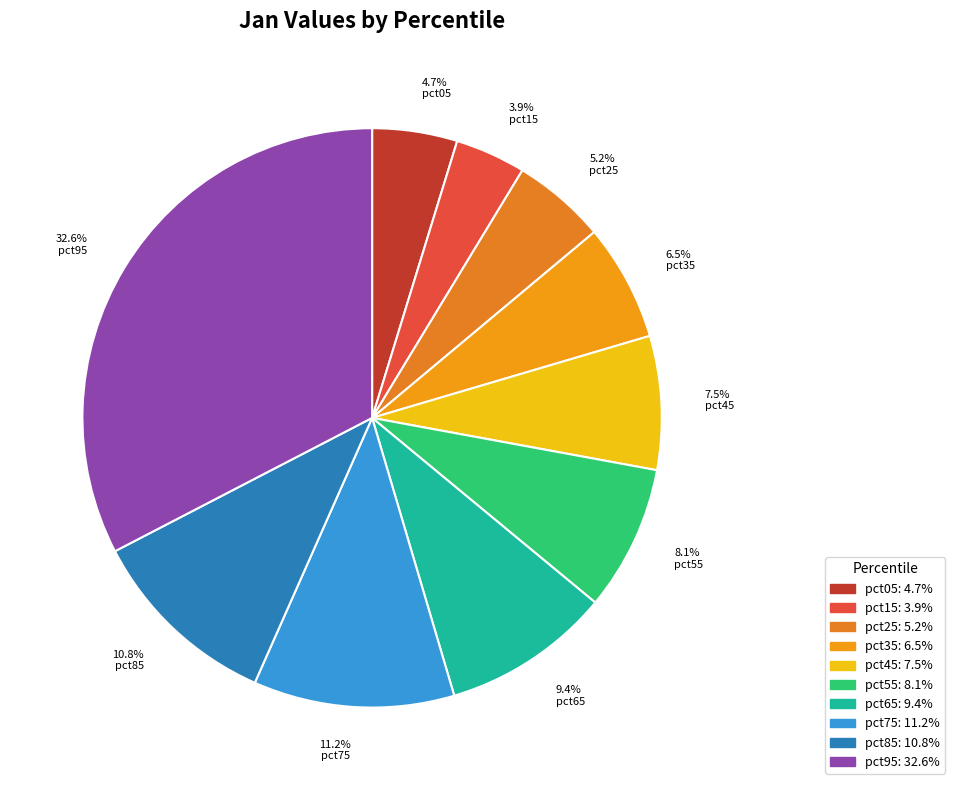

Which category has the biggest portion of the pie?

pct95